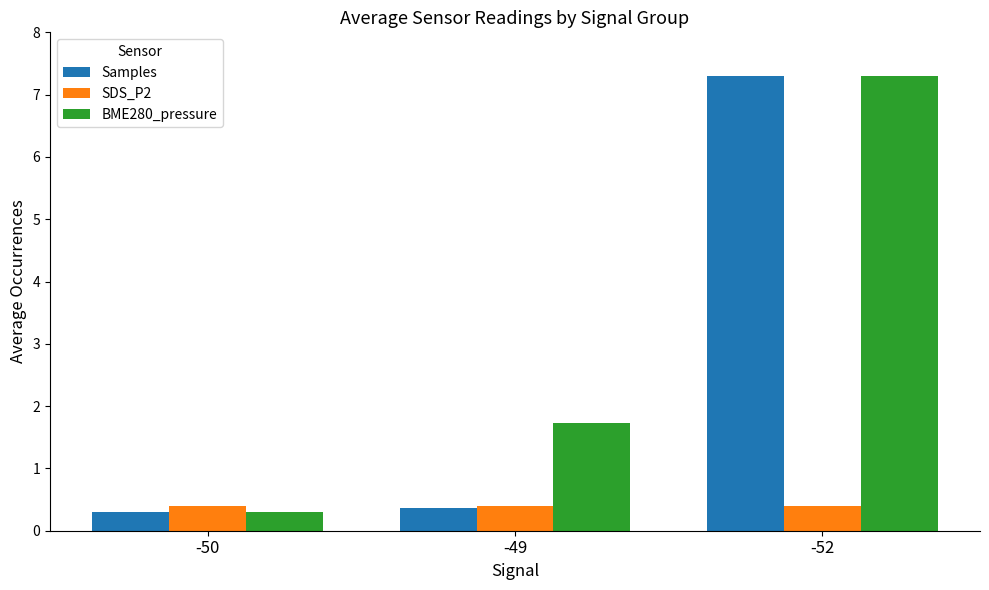

What is the total value across all series at -50?

1.0